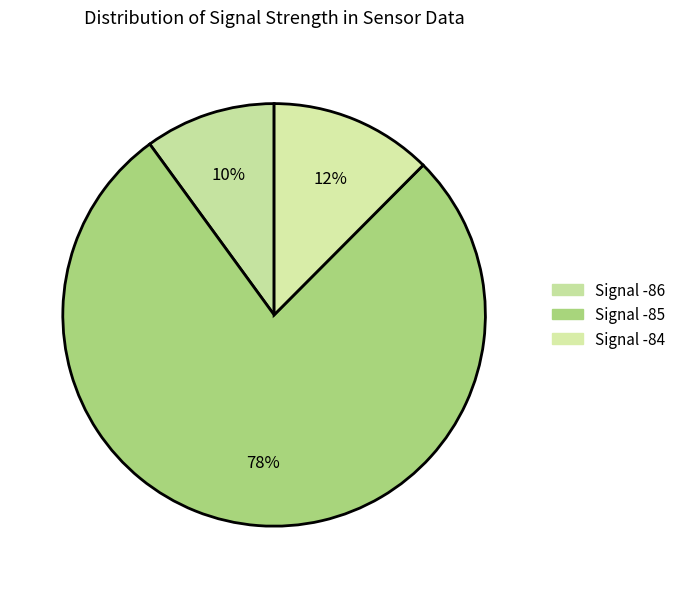

How many slices are in this pie chart?

3